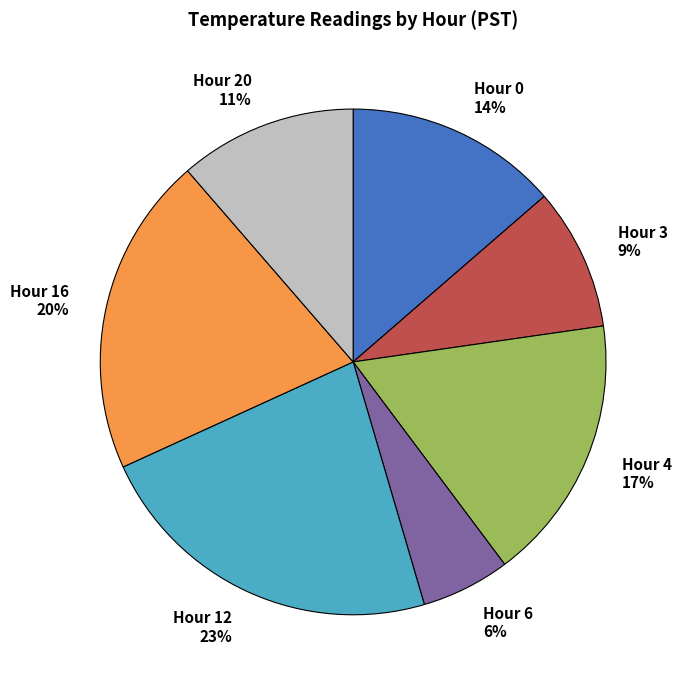

Which slice is the smallest?

Hour 6